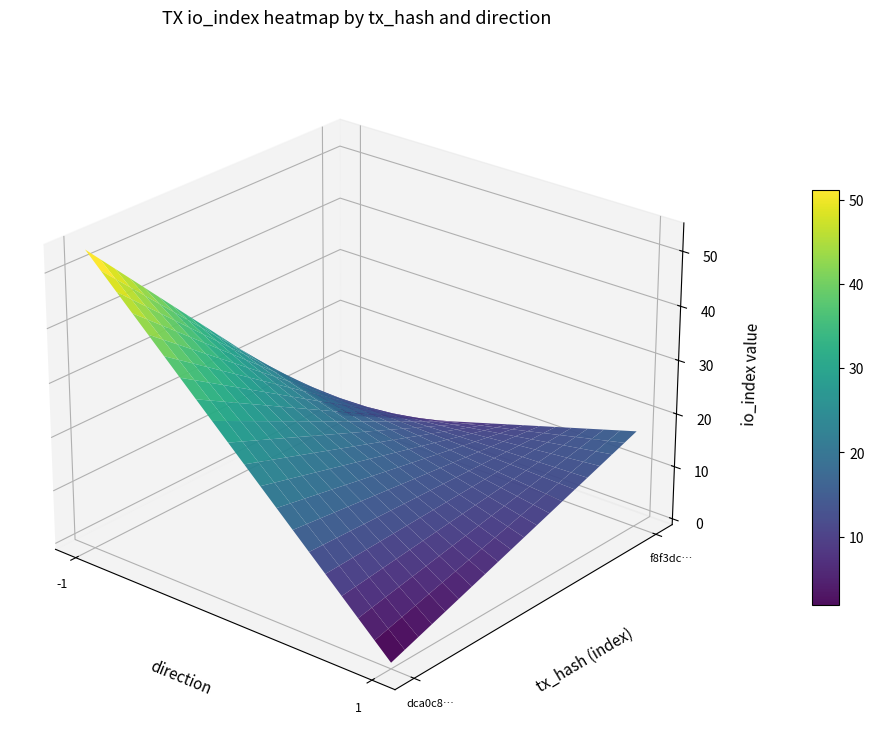

List the labels in order of f8f3dc59257252ac6b7bd1e0deb779dd29a0460 value, largest first.

io_index, direction